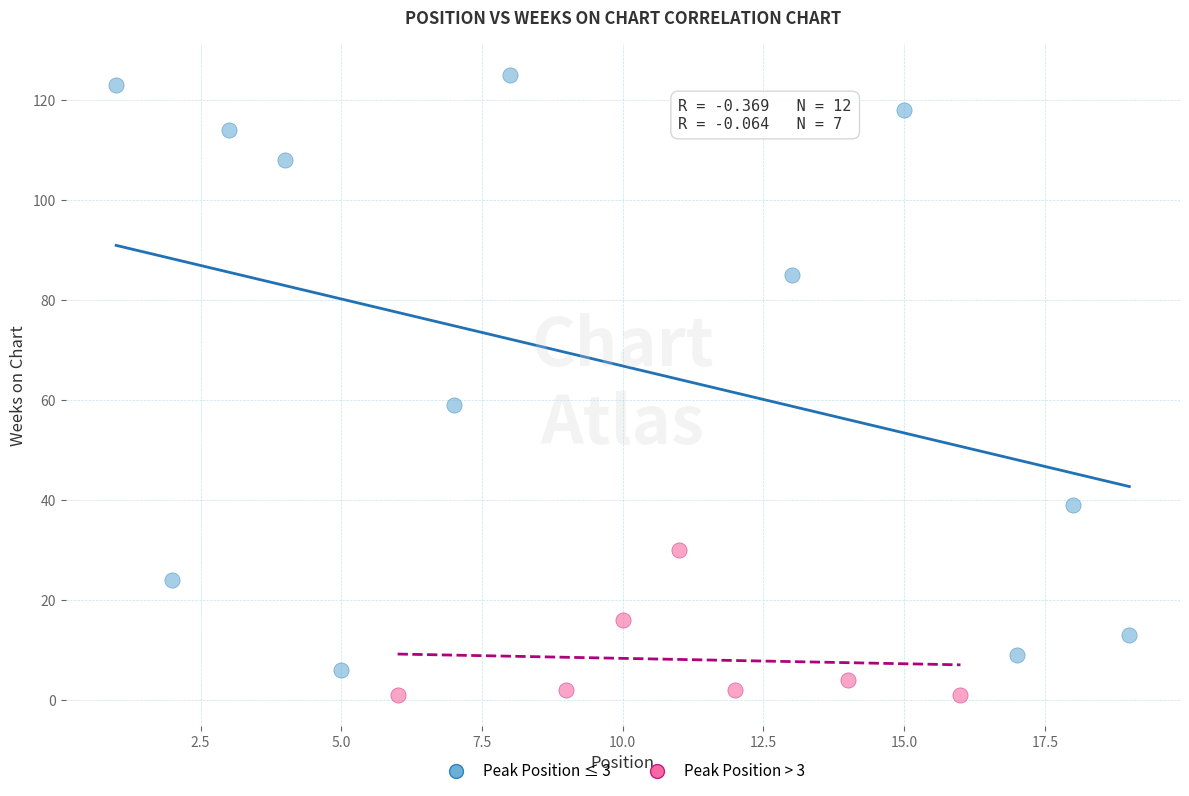

Which series has the largest Y range (max minus min)?

Peak Position ≤ 3